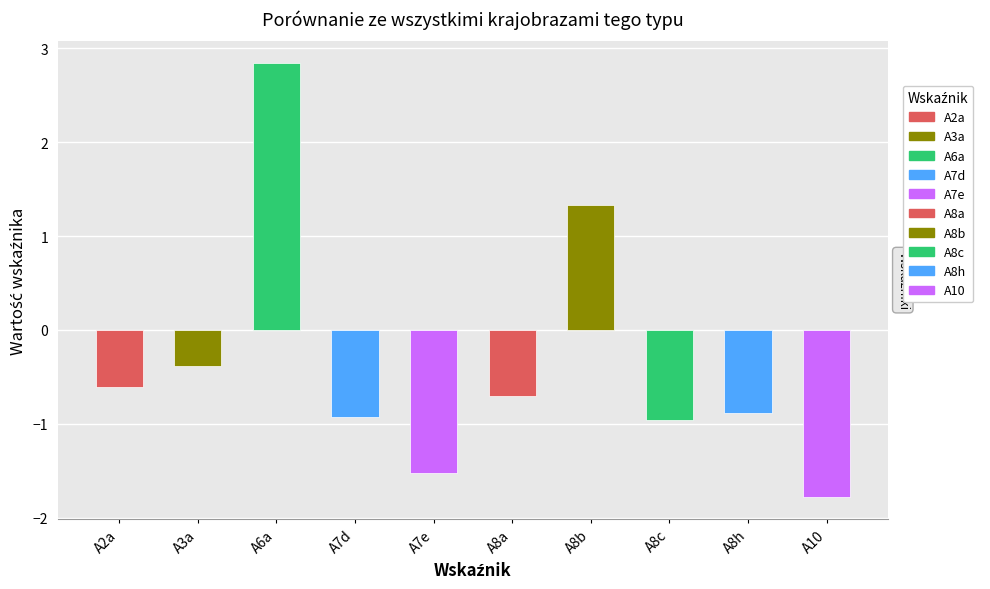

What position from the right is A3a?

9